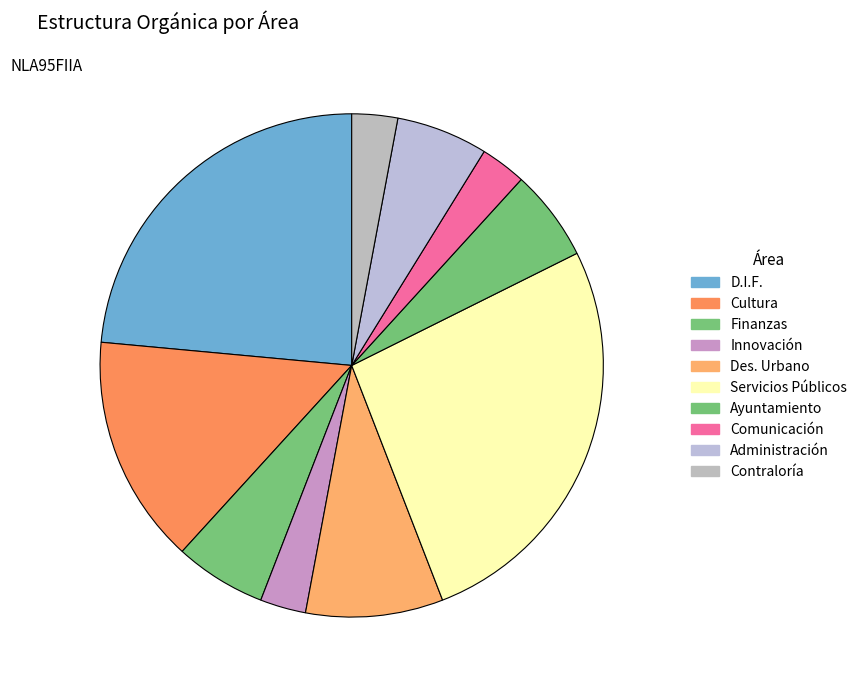

How many segments does this pie chart have?

10